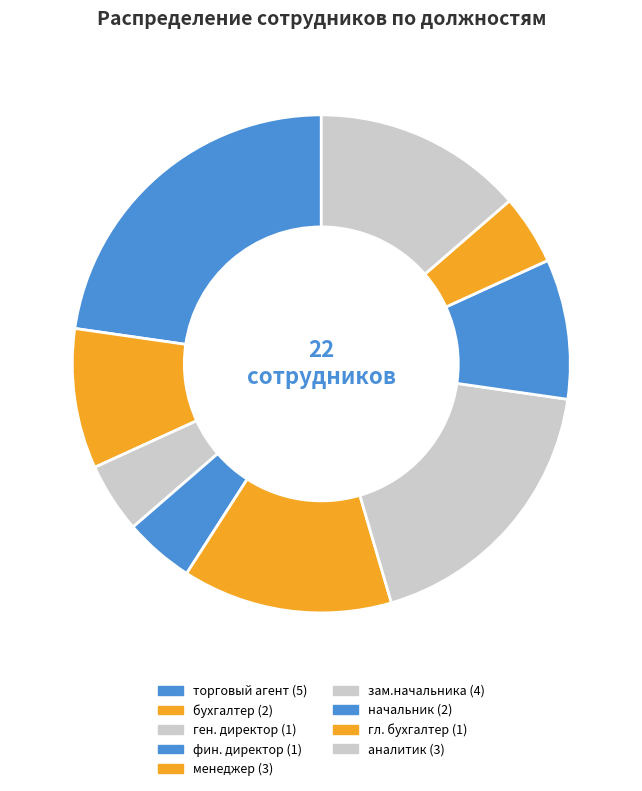

To the nearest percent, what is the difference between the largest and smallest slice percentages?

18%